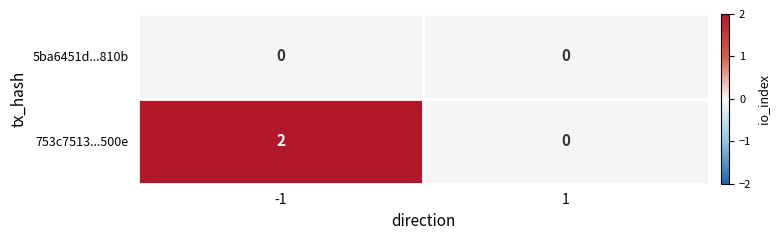

Reading left to right, list all the values displayed in this chart.

5ba6451d...810b: -1=0	1=0
753c7513...500e: -1=2	1=0